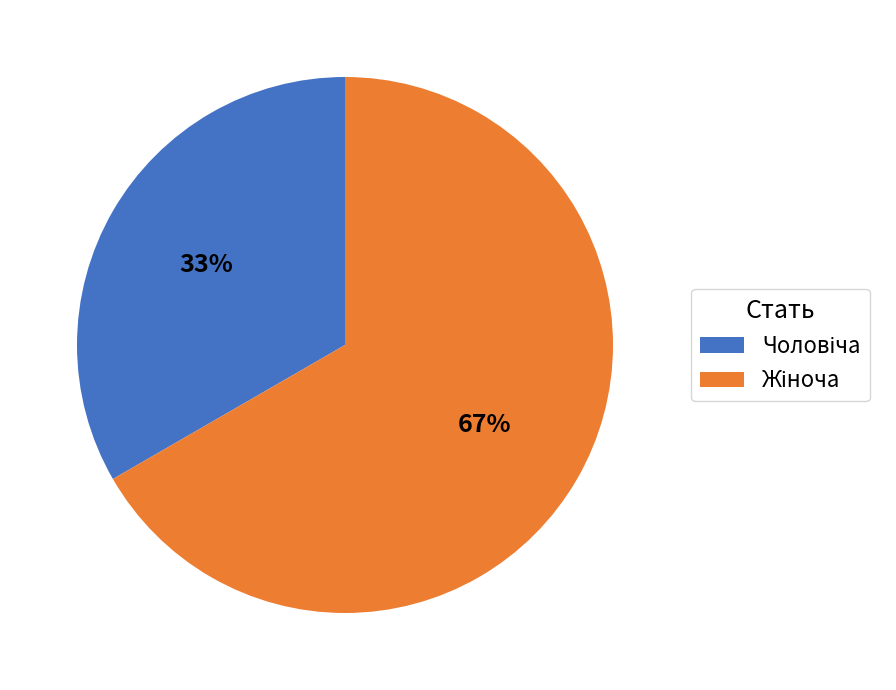

Does any single category account for the majority?

Yes